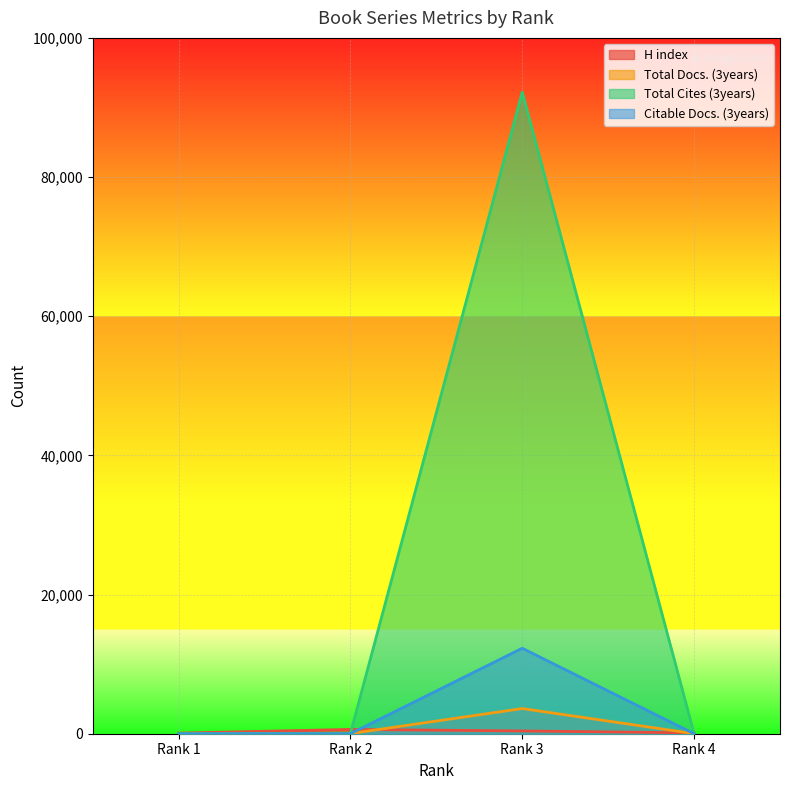

What is the sum of the H index values at Rank 3 and Rank 2?

1017